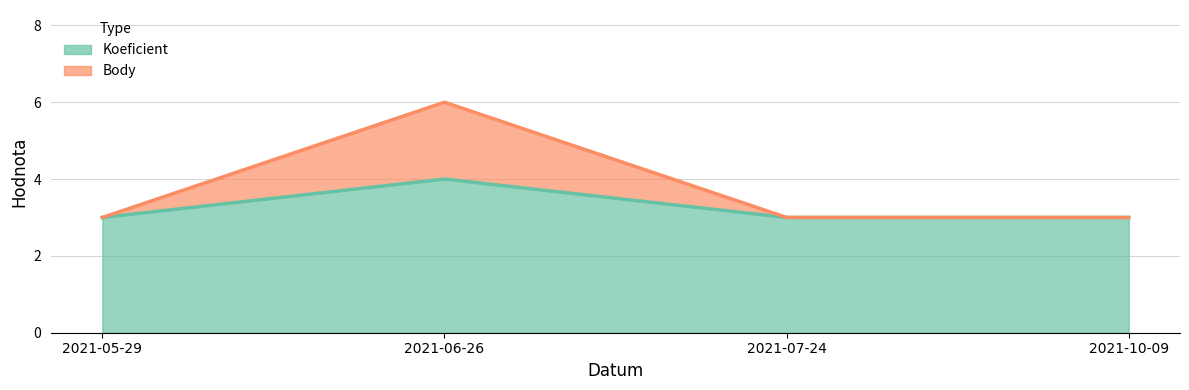

True or false: Koeficient and Body cross at least once.

False